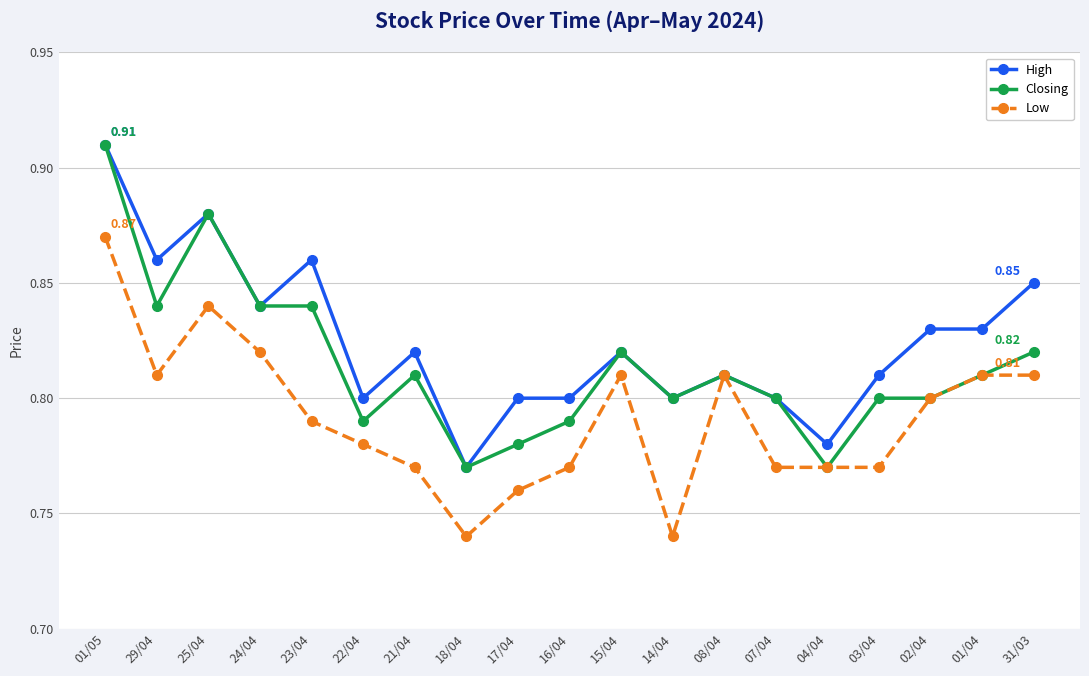

Count the number of categories in the chart.

19